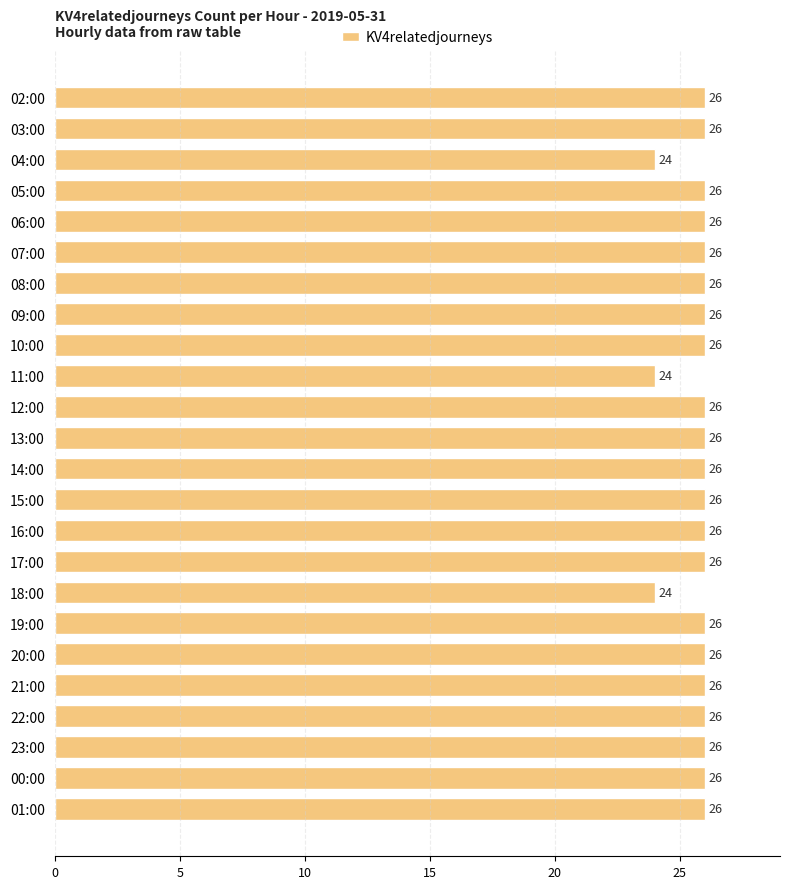

Are the bars horizontal?

Yes